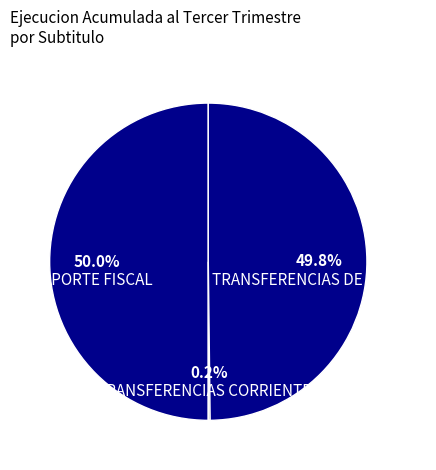

What percentage is the APORTE FISCAL slice, to the nearest percent?

50%